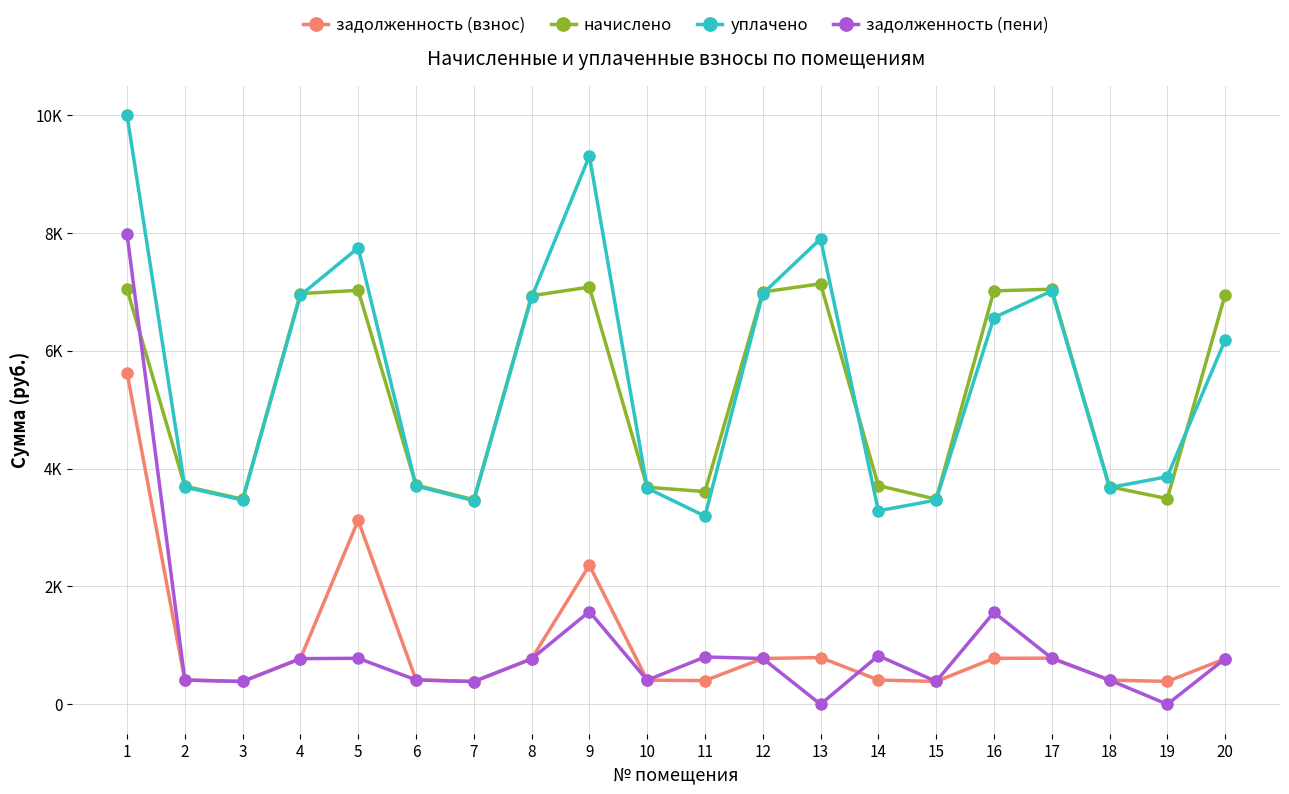

Does the chart have visible grid lines?

Yes